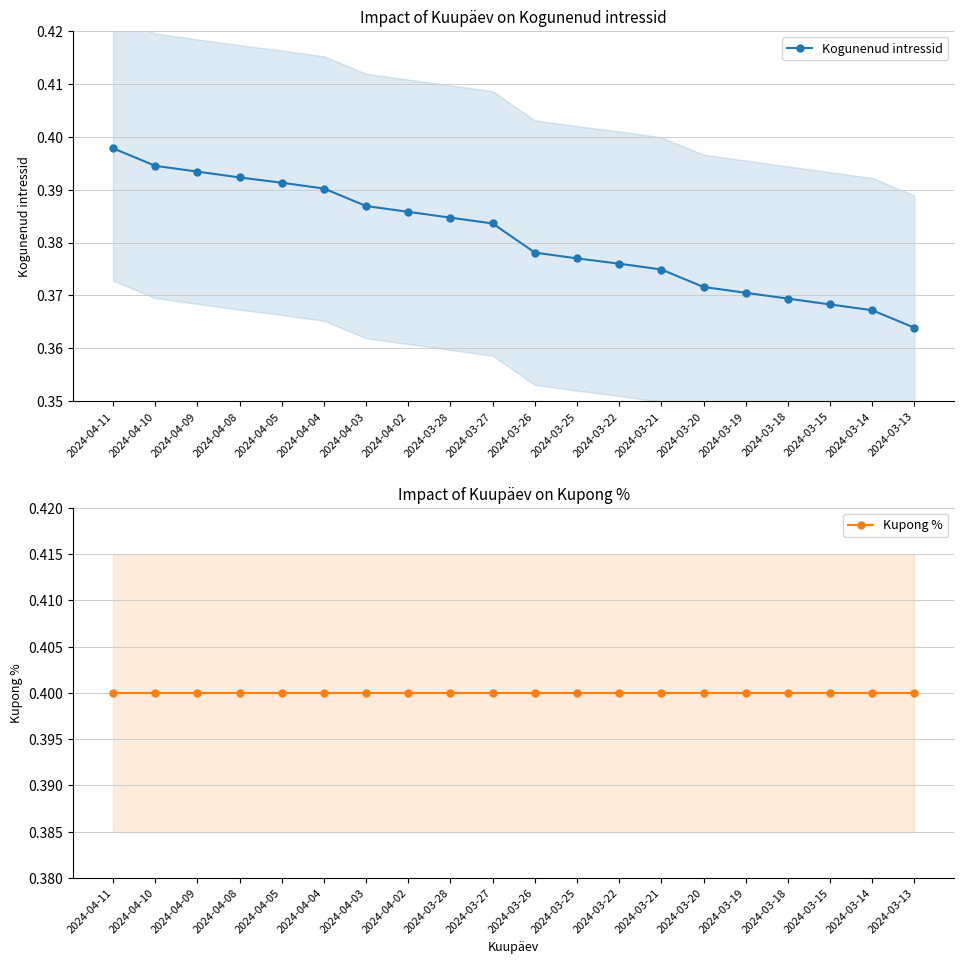

At which label does Kogunenud intressid reach its minimum?

2024-03-13